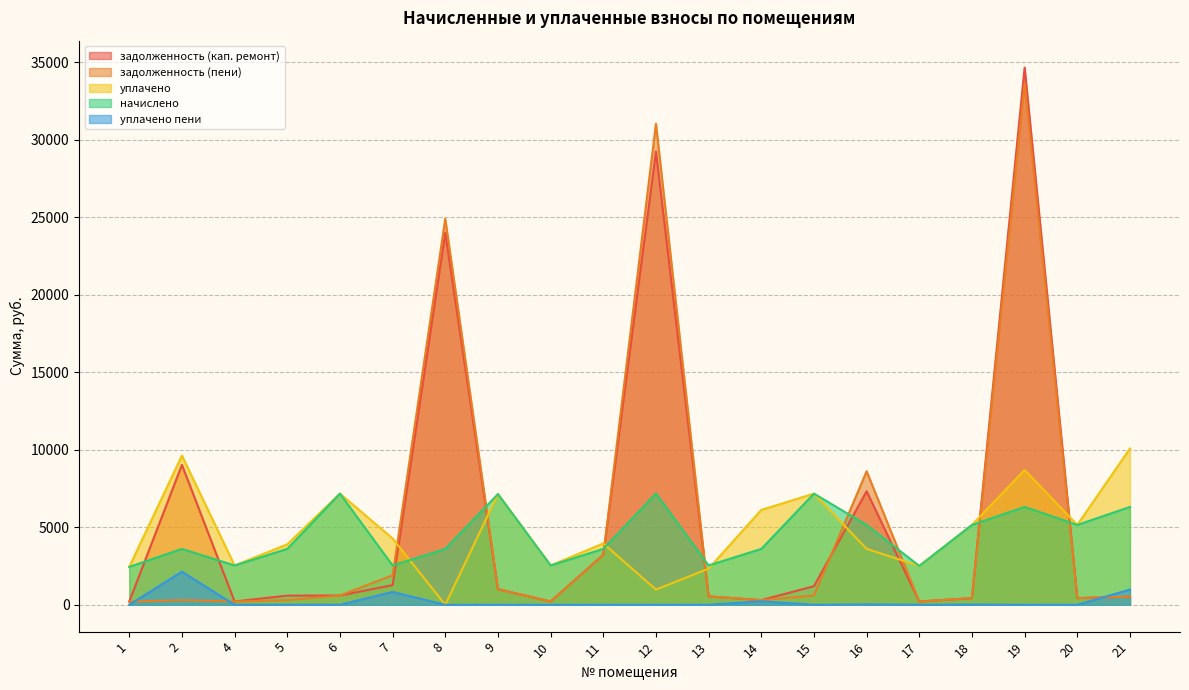

Does the chart have visible grid lines?

Yes